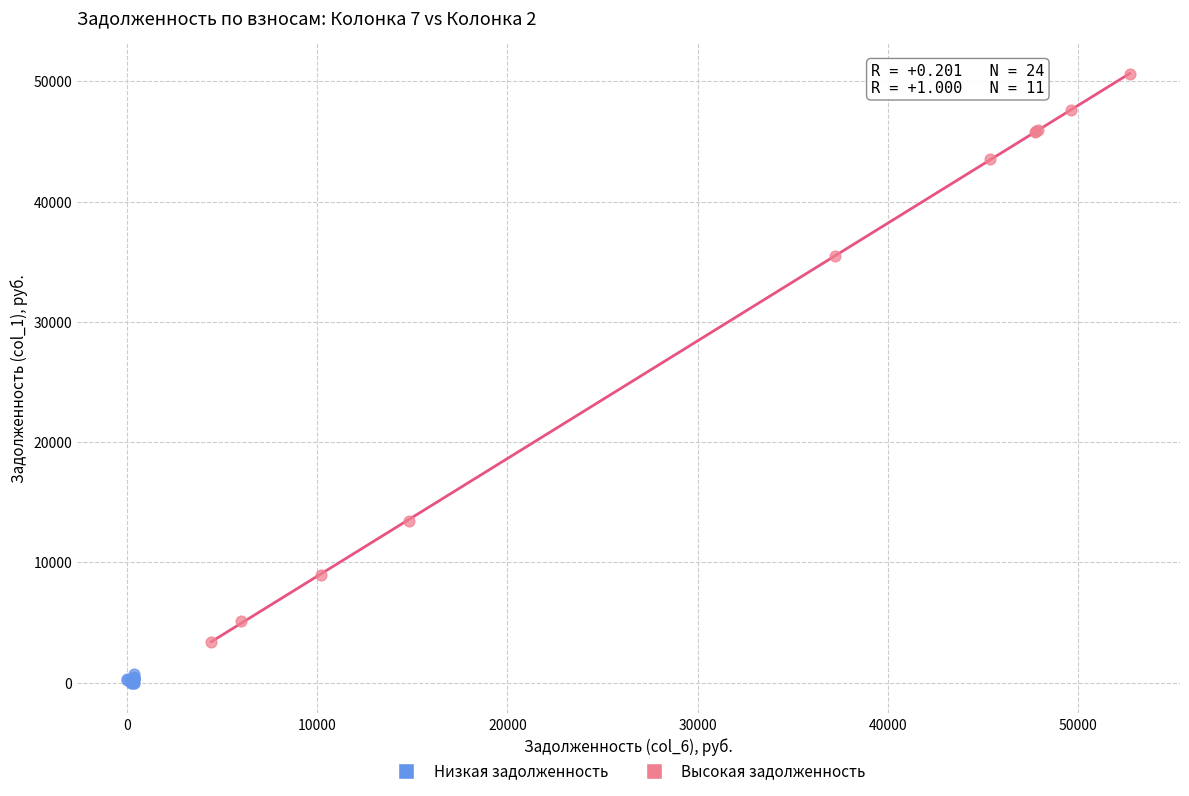

Which series contains the lowest Y value?

Низкая задолженность